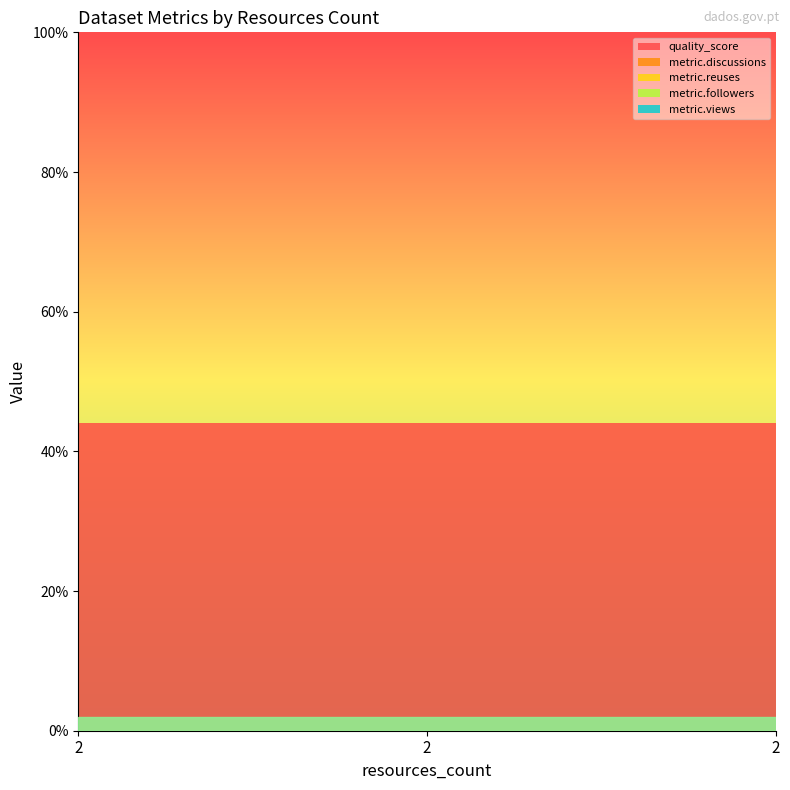

Reading left to right, transcribe all the data shown in this chart.

quality_score: 2=0.4	2=0.4	2=0.4
metric.discussions: 2=0.0	2=0.0	2=0.0
metric.reuses: 2=0.0	2=0.0	2=0.0
metric.followers: 2=0.0	2=0.0	2=0.0
metric.views: 2=0.0	2=0.0	2=0.0